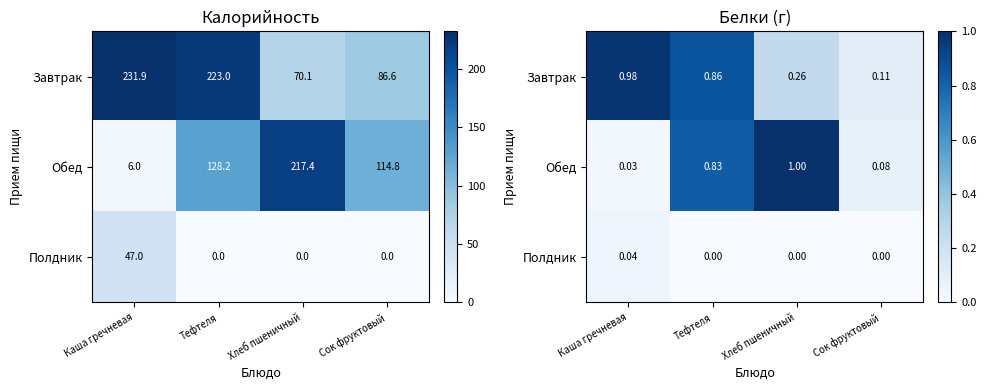

List the labels in order of Завтрак value, smallest first.

Сок фруктовый, Хлеб пшеничный, Тефтеля, Каша гречневая